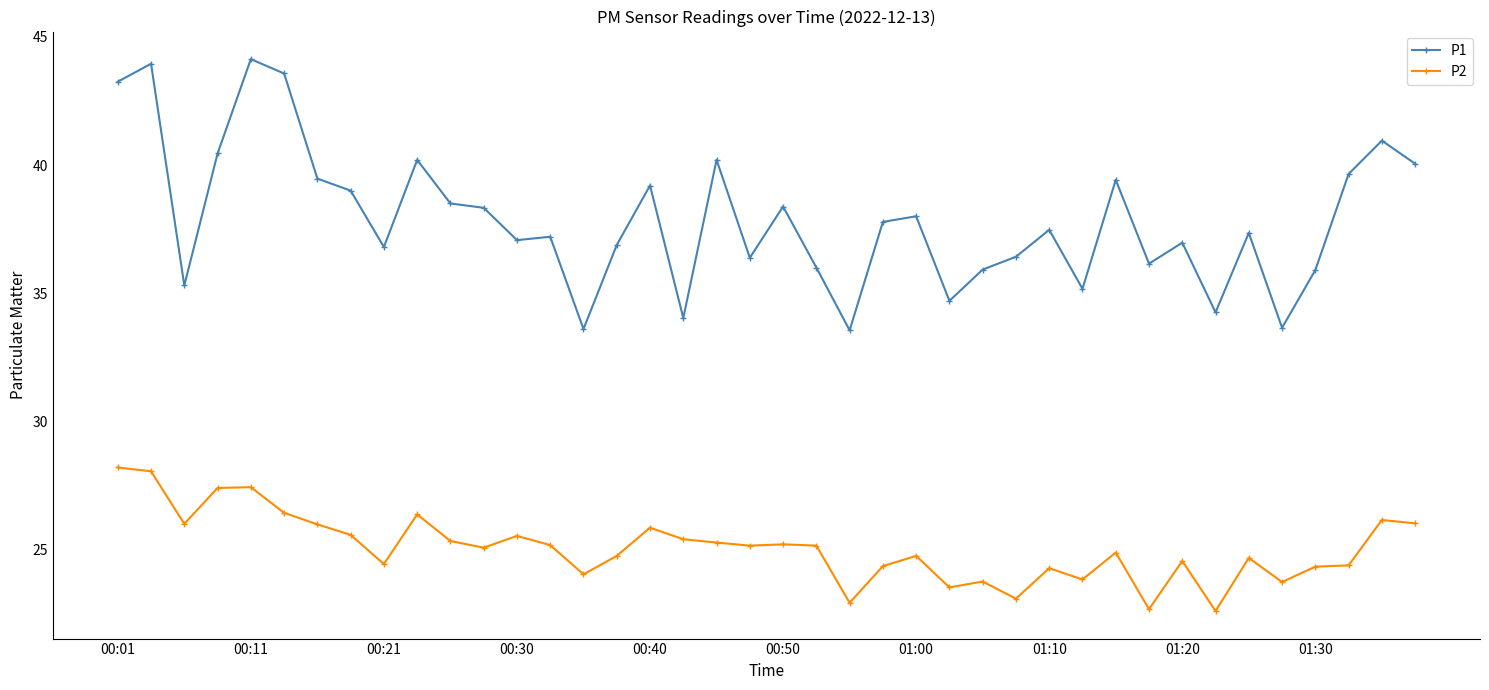

What is the smallest value displayed?

22.6